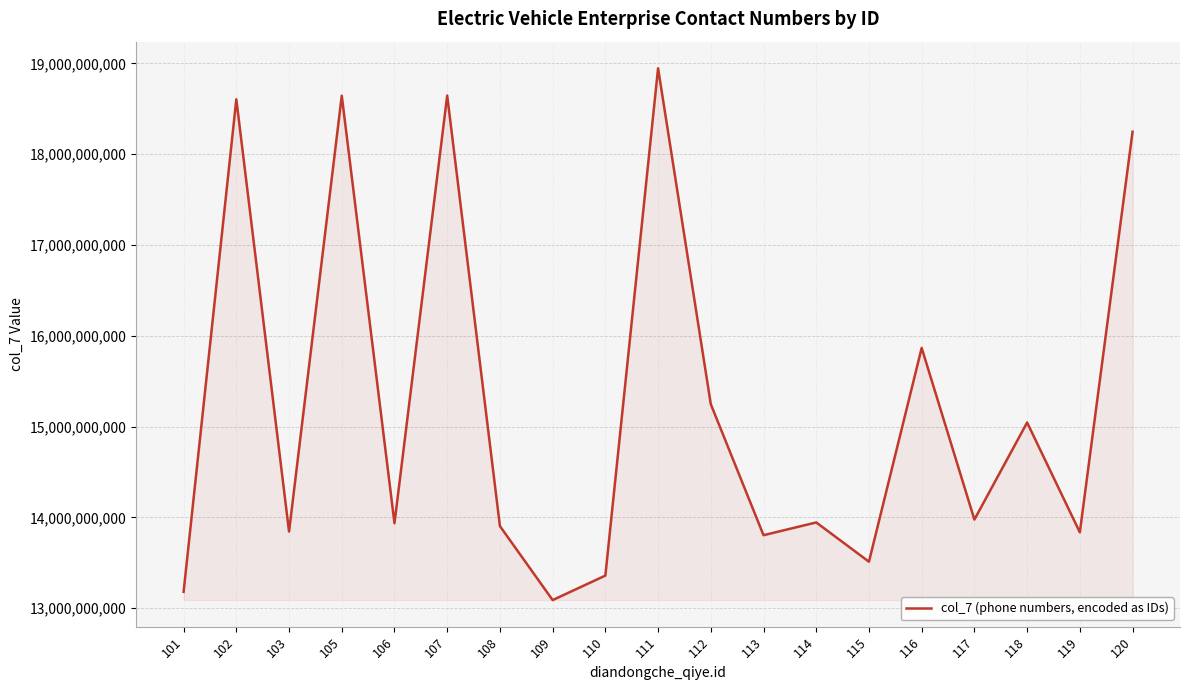

Between 103 and 116, which is larger?

116